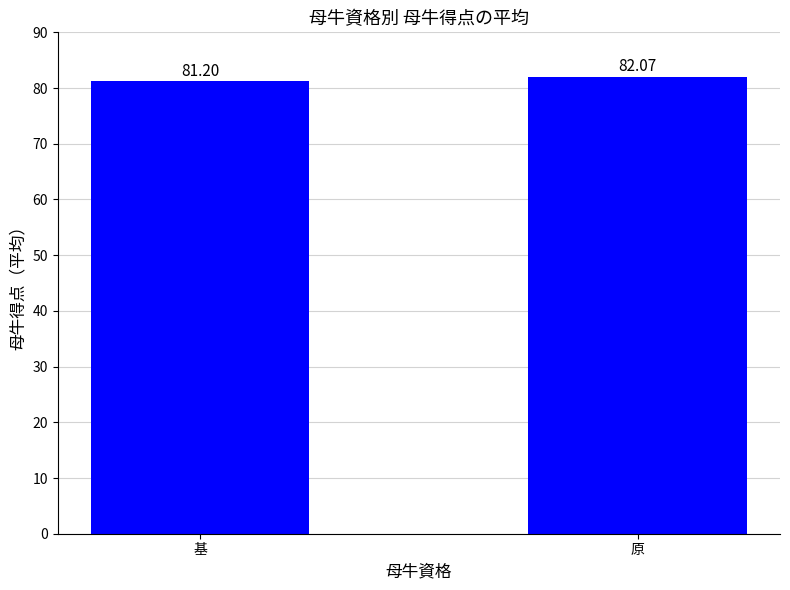

What position from the left is 基?

1